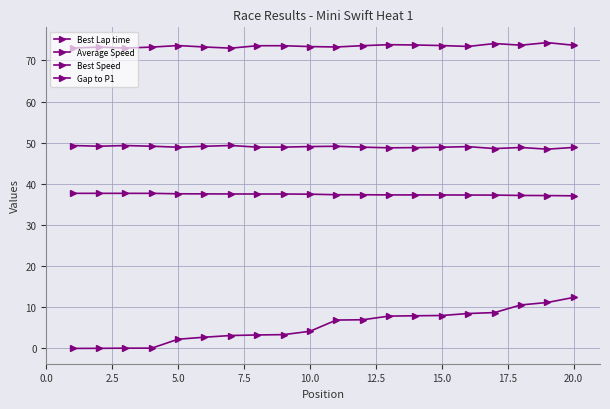

How many distinct data groups are displayed?

4